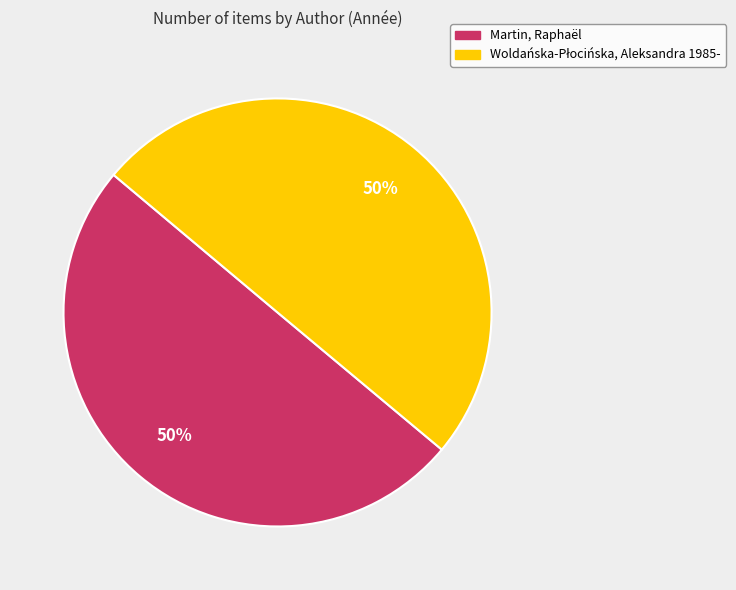

To the nearest percent, what is the average slice percentage?

50%